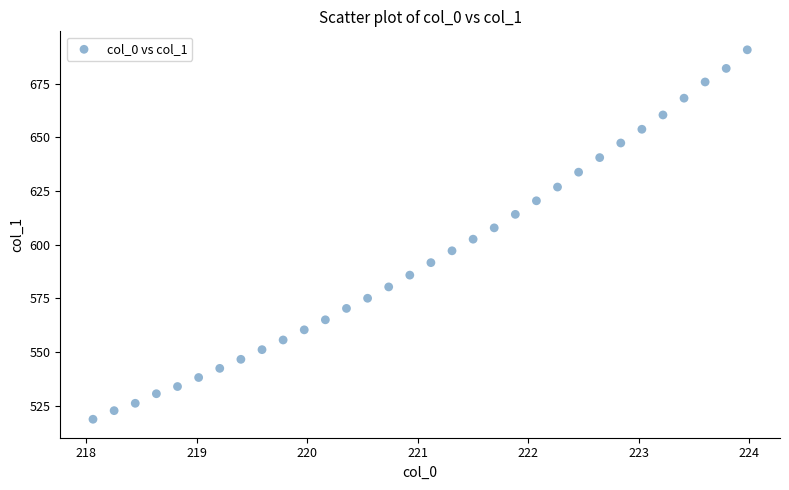

What is the range of X values (max minus min)?

5.9